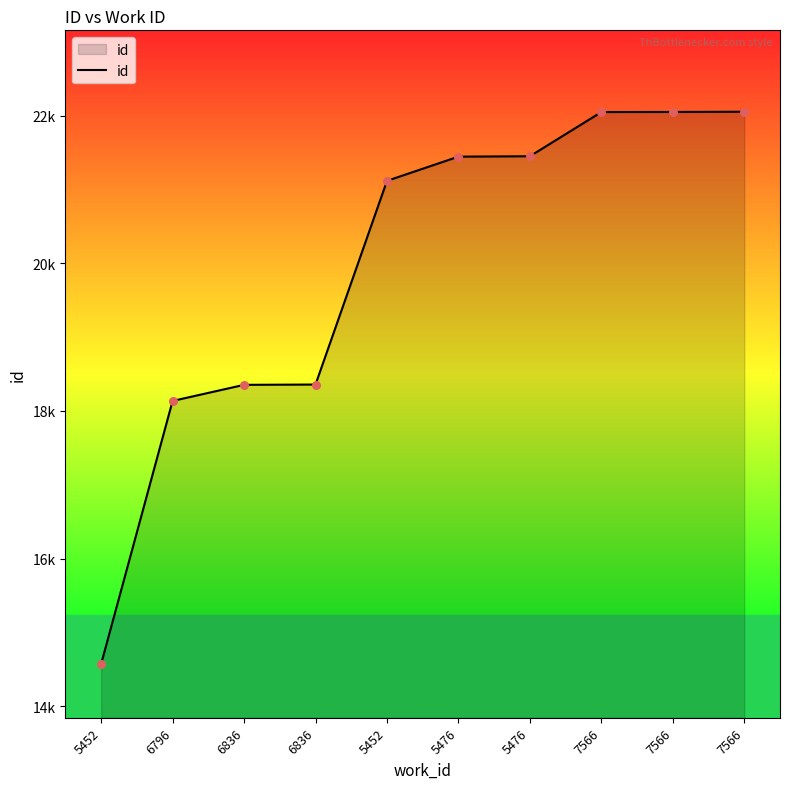

What is the change in value from 5476 to 7566?

+604